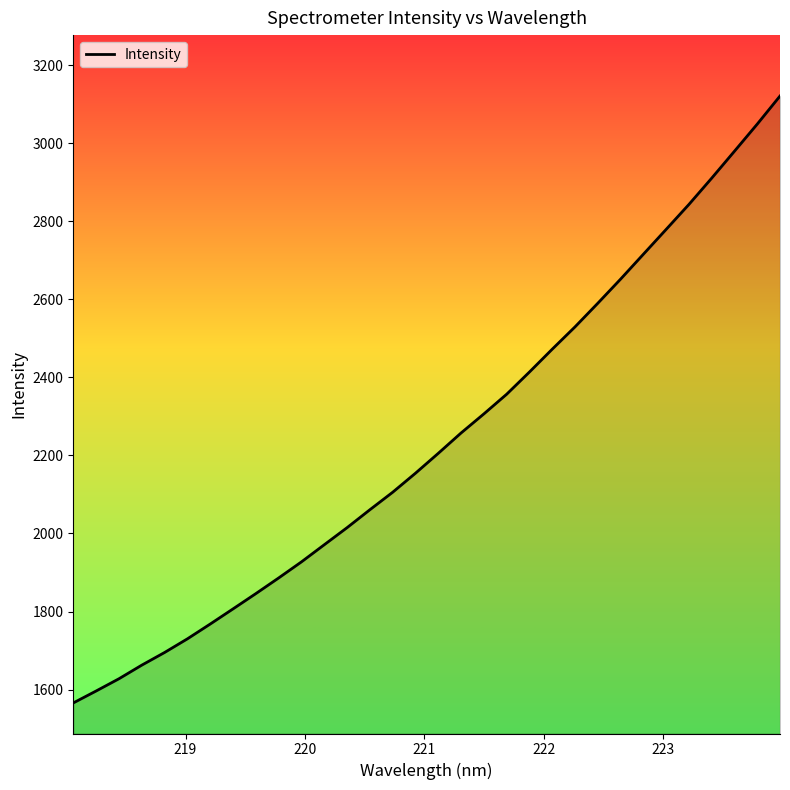

Reading left to right, transcribe all the data shown in this chart.

1565.9	1596.4	1627.7	1662.6	1695.1	1730.0	1767.9	1806.8	1845.9	1886.0	1927.2	1971.1	2014.9	2060.8	2105.6	2154.3	2205.3	2257.4	2306.3	2356.6	2413.6	2472.1	2529.2	2589.7	2651.5	2715.2	2778.9	2842.9	2910.2	2979.2	3048.6	3120.6